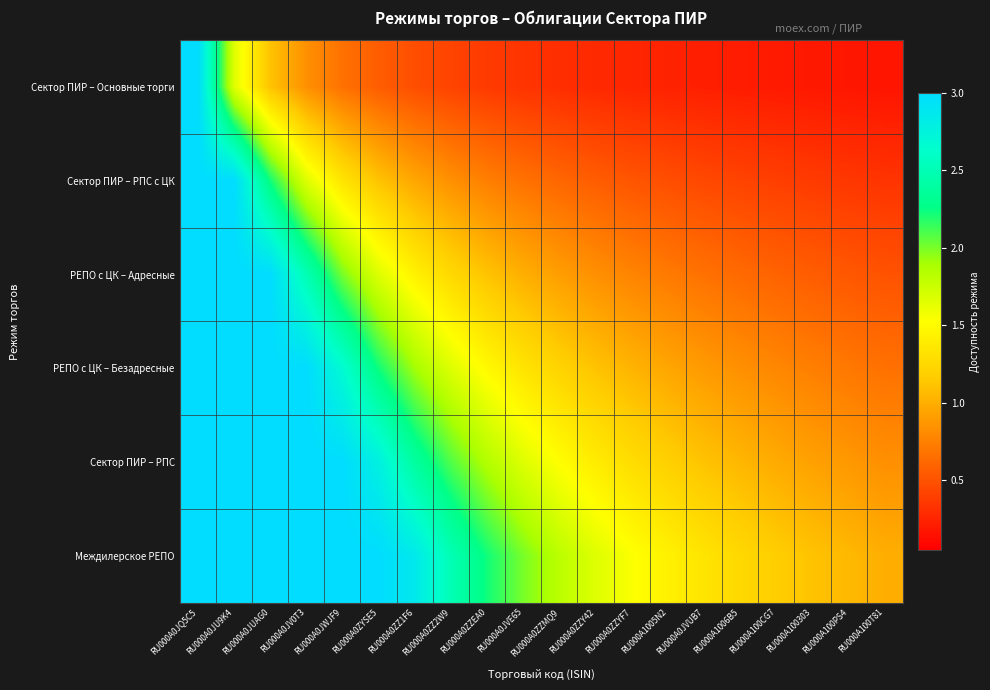

Reading left to right, transcribe all the data shown in this chart.

Сектор ПИР – Основные торги: RU000A0JQ5C5=3.0	RU000A0JU9K4=1.7	RU000A0JUAG0=1.1	RU000A0JV0T3=0.8	RU000A0JWJF9=0.7	RU000A0ZYSE5=0.6	RU000A0ZZ1F6=0.5	RU000A0ZZ2W9=0.4	RU000A0ZZEA0=0.4	RU000A0JVE65=0.3	RU000A0ZZMQ9=0.3	RU000A0ZZY42=0.3	RU000A0ZZYF7=0.3	RU000A1005N2=0.2	RU000A0JVUB7=0.2	RU000A1006B5=0.2	RU000A100CG7=0.2	RU000A100303=0.2	RU000A100PS4=0.2	RU000A100T81=0.2
Сектор ПИР – РПС с ЦК: RU000A0JQ5C5=3.0	RU000A0JU9K4=3.0	RU000A0JUAG0=2.2	RU000A0JV0T3=1.7	RU000A0JWJF9=1.3	RU000A0ZYSE5=1.1	RU000A0ZZ1F6=1.0	RU000A0ZZ2W9=0.8	RU000A0ZZEA0=0.7	RU000A0JVE65=0.7	RU000A0ZZMQ9=0.6	RU000A0ZZY42=0.6	RU000A0ZZYF7=0.5	RU000A1005N2=0.5	RU000A0JVUB7=0.4	RU000A1006B5=0.4	RU000A100CG7=0.4	RU000A100303=0.4	RU000A100PS4=0.4	RU000A100T81=0.3
РЕПО с ЦК – Адресные: RU000A0JQ5C5=3.0	RU000A0JU9K4=3.0	RU000A0JUAG0=3.0	RU000A0JV0T3=2.5	RU000A0JWJF9=2.0	RU000A0ZYSE5=1.7	RU000A0ZZ1F6=1.4	RU000A0ZZ2W9=1.2	RU000A0ZZEA0=1.1	RU000A0JVE65=1.0	RU000A0ZZMQ9=0.9	RU000A0ZZY42=0.8	RU000A0ZZYF7=0.8	RU000A1005N2=0.7	RU000A0JVUB7=0.7	RU000A1006B5=0.6	RU000A100CG7=0.6	RU000A100303=0.6	RU000A100PS4=0.5	RU000A100T81=0.5
РЕПО с ЦК – Безадресные: RU000A0JQ5C5=3.0	RU000A0JU9K4=3.0	RU000A0JUAG0=3.0	RU000A0JV0T3=3.0	RU000A0JWJF9=2.7	RU000A0ZYSE5=2.2	RU000A0ZZ1F6=1.9	RU000A0ZZ2W9=1.7	RU000A0ZZEA0=1.5	RU000A0JVE65=1.3	RU000A0ZZMQ9=1.2	RU000A0ZZY42=1.1	RU000A0ZZYF7=1.0	RU000A1005N2=1.0	RU000A0JVUB7=0.9	RU000A1006B5=0.8	RU000A100CG7=0.8	RU000A100303=0.7	RU000A100PS4=0.7	RU000A100T81=0.7
Сектор ПИР – РПС: RU000A0JQ5C5=3.0	RU000A0JU9K4=3.0	RU000A0JUAG0=3.0	RU000A0JV0T3=3.0	RU000A0JWJF9=3.0	RU000A0ZYSE5=2.8	RU000A0ZZ1F6=2.4	RU000A0ZZ2W9=2.1	RU000A0ZZEA0=1.9	RU000A0JVE65=1.7	RU000A0ZZMQ9=1.5	RU000A0ZZY42=1.4	RU000A0ZZYF7=1.3	RU000A1005N2=1.2	RU000A0JVUB7=1.1	RU000A1006B5=1.0	RU000A100CG7=1.0	RU000A100303=0.9	RU000A100PS4=0.9	RU000A100T81=0.8
Междилерское РЕПО: RU000A0JQ5C5=3.0	RU000A0JU9K4=3.0	RU000A0JUAG0=3.0	RU000A0JV0T3=3.0	RU000A0JWJF9=3.0	RU000A0ZYSE5=3.0	RU000A0ZZ1F6=2.9	RU000A0ZZ2W9=2.5	RU000A0ZZEA0=2.2	RU000A0JVE65=2.0	RU000A0ZZMQ9=1.8	RU000A0ZZY42=1.7	RU000A0ZZYF7=1.5	RU000A1005N2=1.4	RU000A0JVUB7=1.3	RU000A1006B5=1.2	RU000A100CG7=1.2	RU000A100303=1.1	RU000A100PS4=1.1	RU000A100T81=1.0